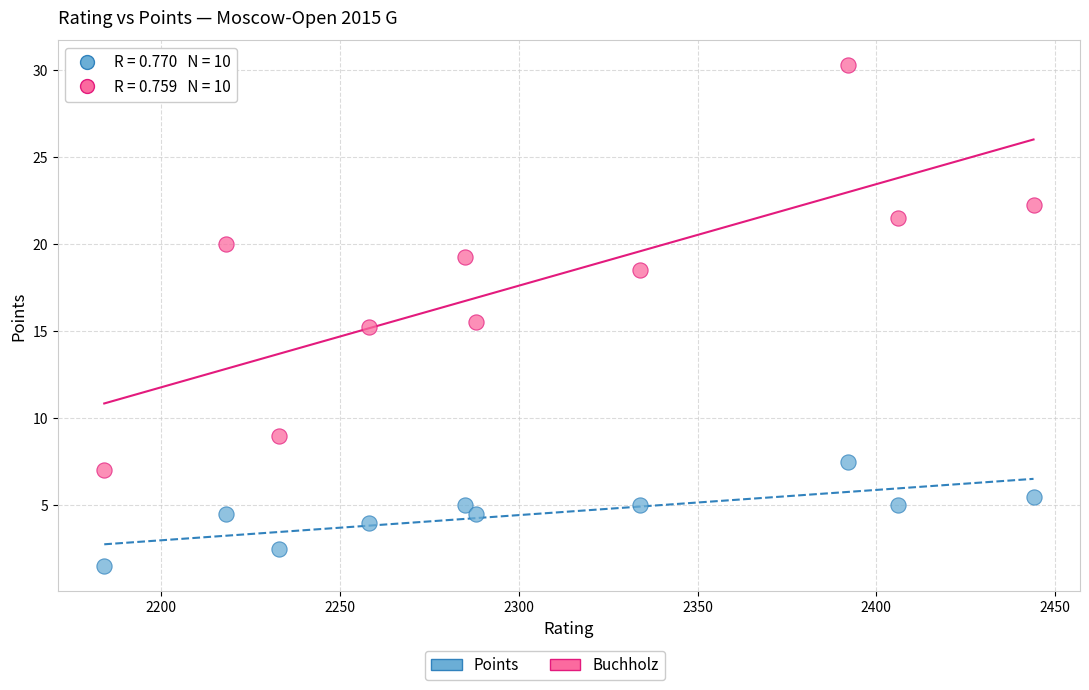

Across all data points, what is the range of X values (max minus min)?

260.0